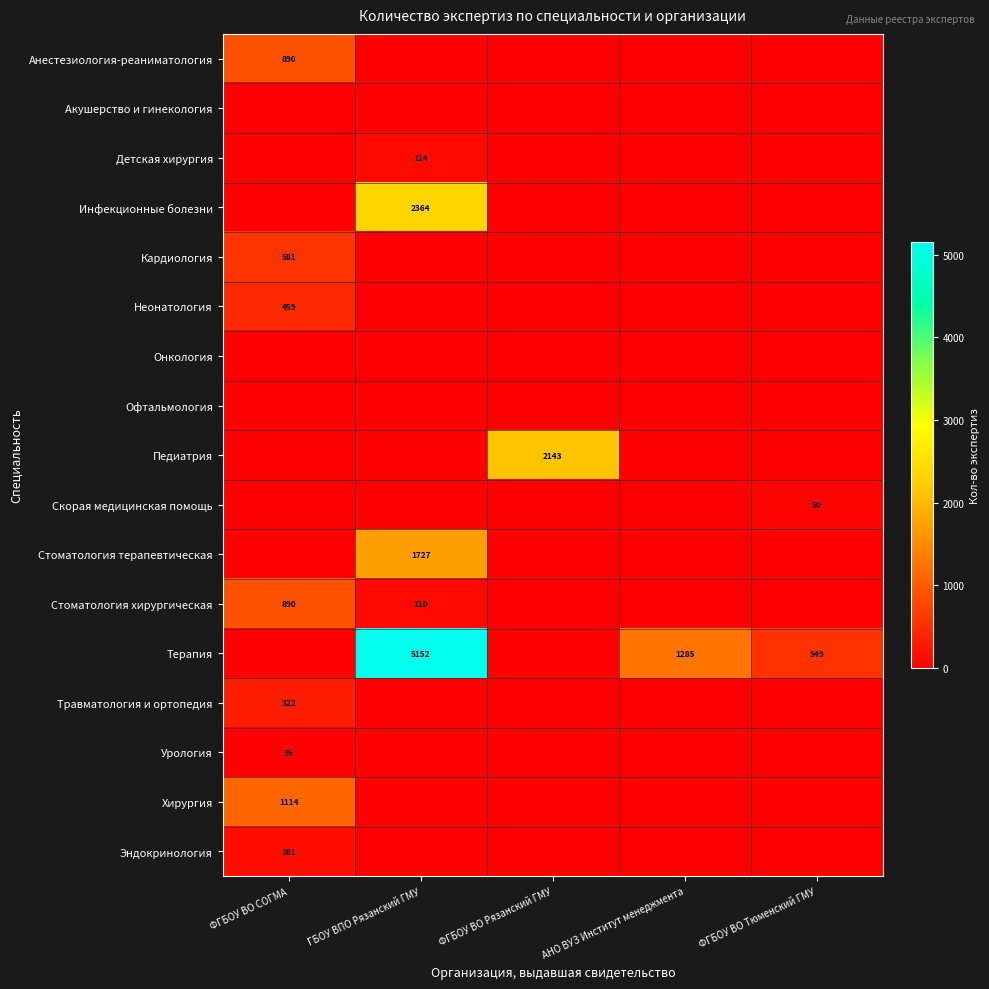

The Кардиология series shows 0 at АНО ВУЗ Институт менеджмента. True or false?

True